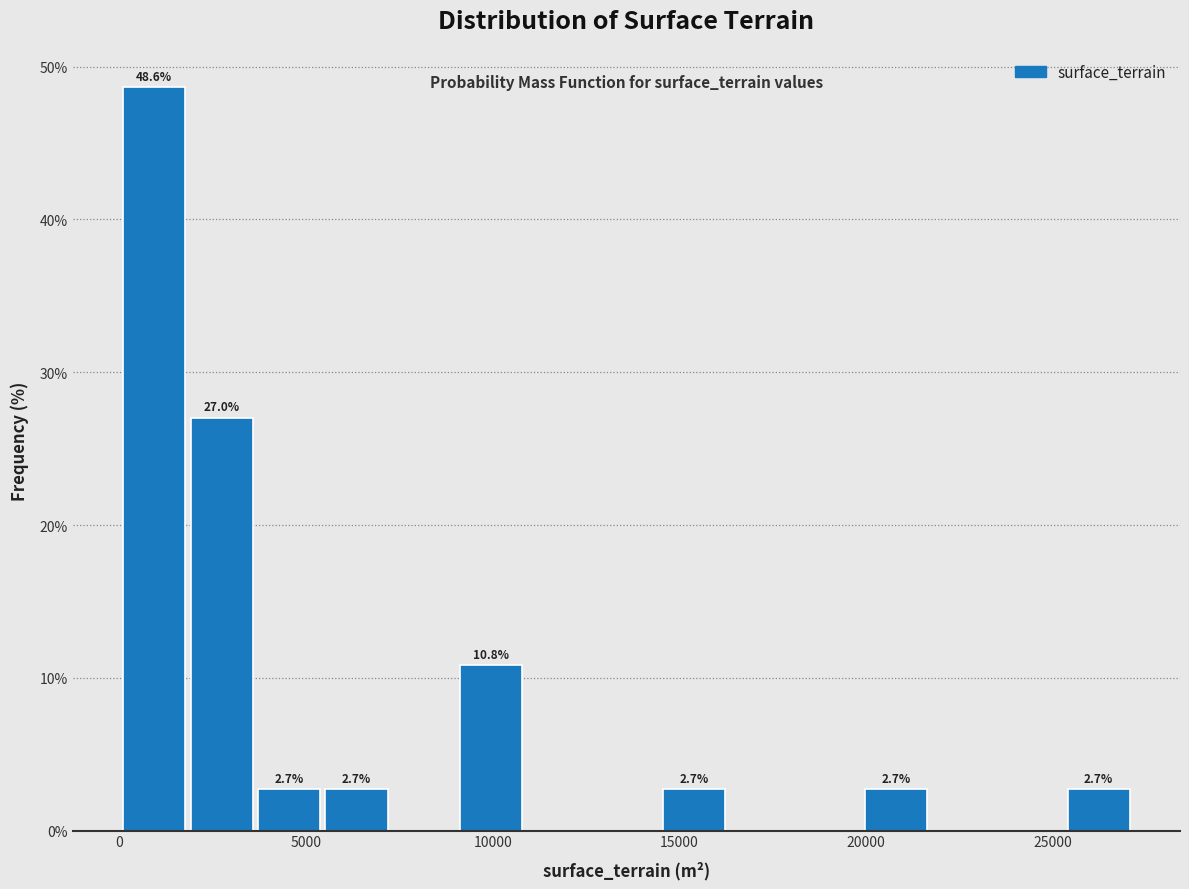

Read against the x-axis, roughly where is the centre of the tallest bar?

1000